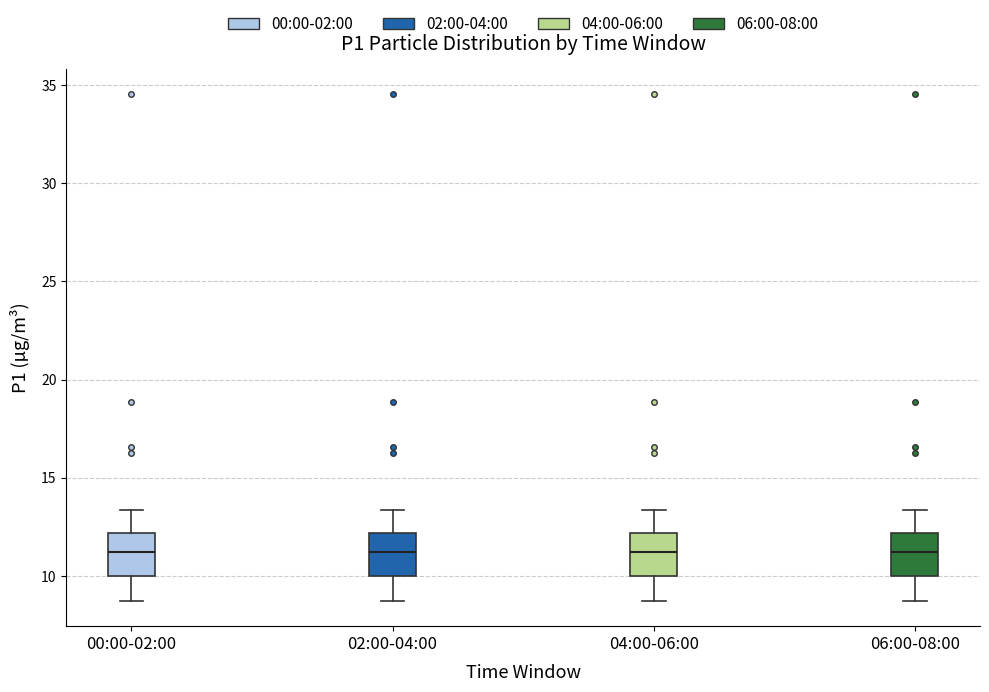

Reading left to right, transcribe this box plot: for each box, give where its median line is, the range the box spans, and where its two whiskers end, as read against the y-axis. The values are not printed on the chart, so give them approximately, as read against the axis.

00:00-02:00: median 11.0, box 10.0 to 12.0, whiskers 8.5 to 13.5
02:00-04:00: median 11.0, box 10.0 to 12.0, whiskers 8.5 to 13.5
04:00-06:00: median 11.0, box 10.0 to 12.0, whiskers 8.5 to 13.5
06:00-08:00: median 11.0, box 10.0 to 12.0, whiskers 8.5 to 13.5